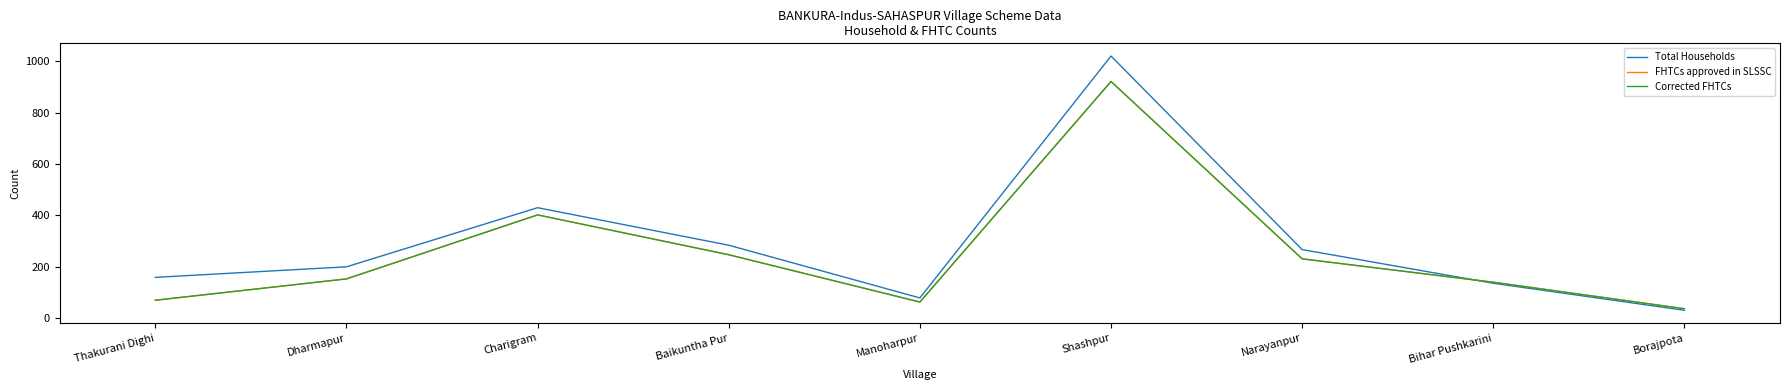

Where does the Total Households series first go above 200?

Charigram